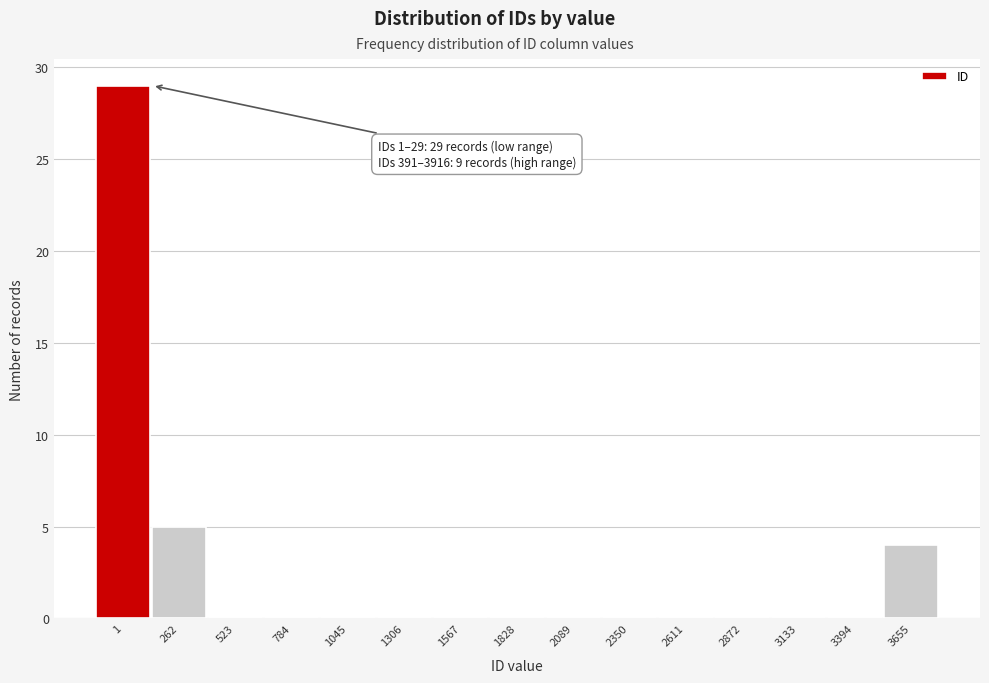

Reading left to right, what are all the values shown in this chart?

1=29	262=5	523=0	784=0	1045=0	1306=0	1567=0	1828=0	2089=0	2350=0	2611=0	2872=0	3133=0	3394=0	3655=4